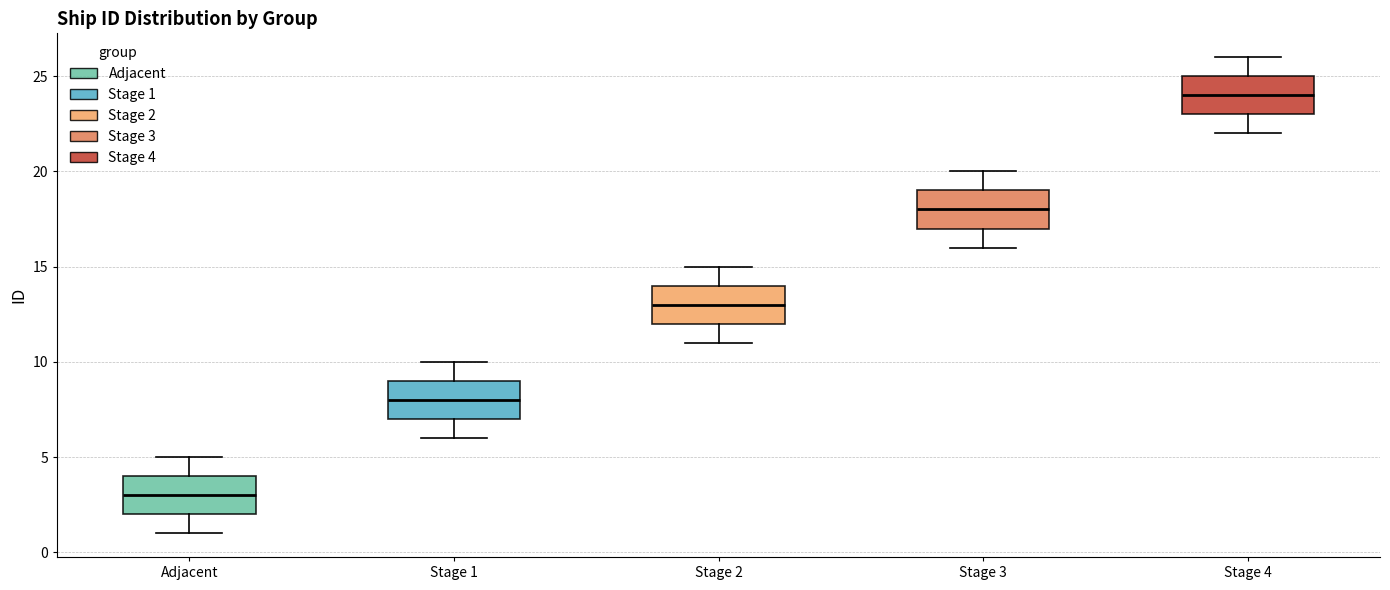

Reading left to right, read every box against the y-axis: the position of its median line, the range the box covers, and the ends of its whiskers. The values are not printed on the chart, so give them approximately, as read against the axis.

Adjacent: median 3, box 2 to 4, whiskers 1 to 5
Stage 1: median 8, box 7 to 9, whiskers 6 to 10
Stage 2: median 13, box 12 to 14, whiskers 11 to 15
Stage 3: median 18, box 17 to 19, whiskers 16 to 20
Stage 4: median 24, box 23 to 25, whiskers 22 to 26